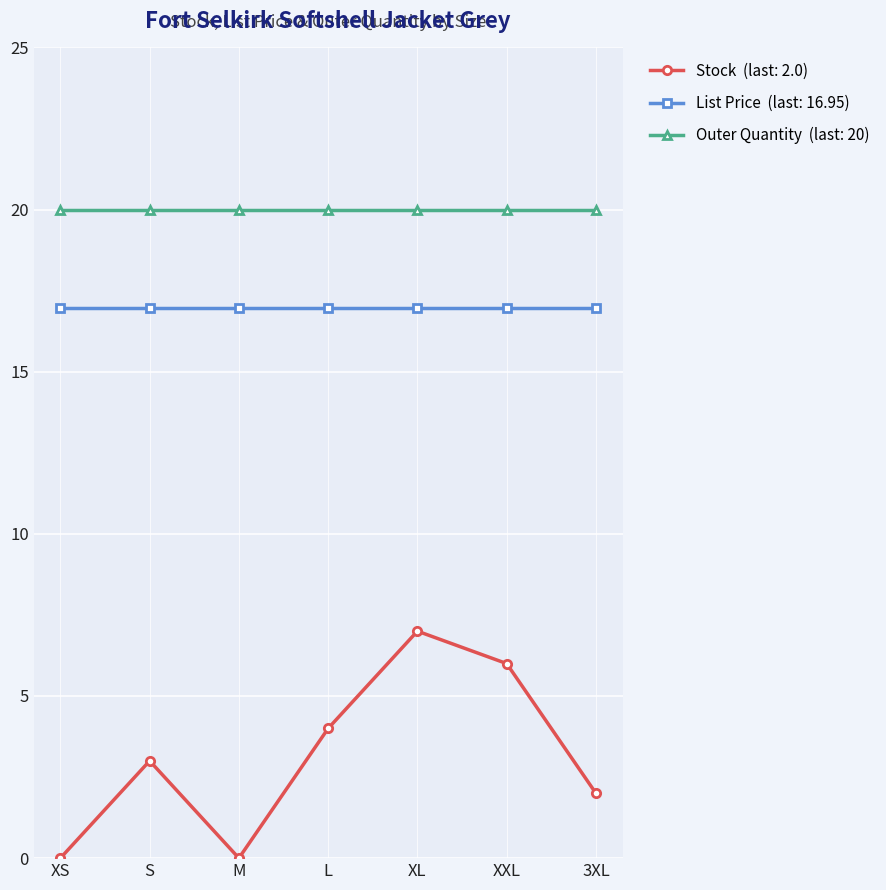

How many lines are shown in the chart?

3